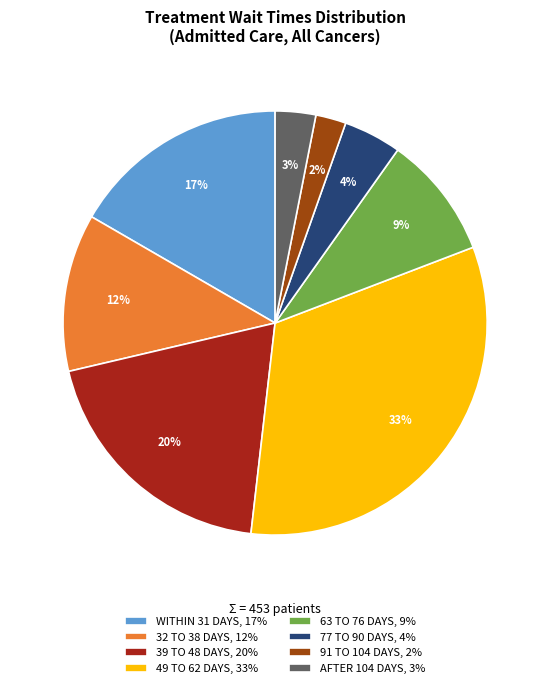

What percentage is the 91 TO 104 DAYS slice, to the nearest percent?

2%